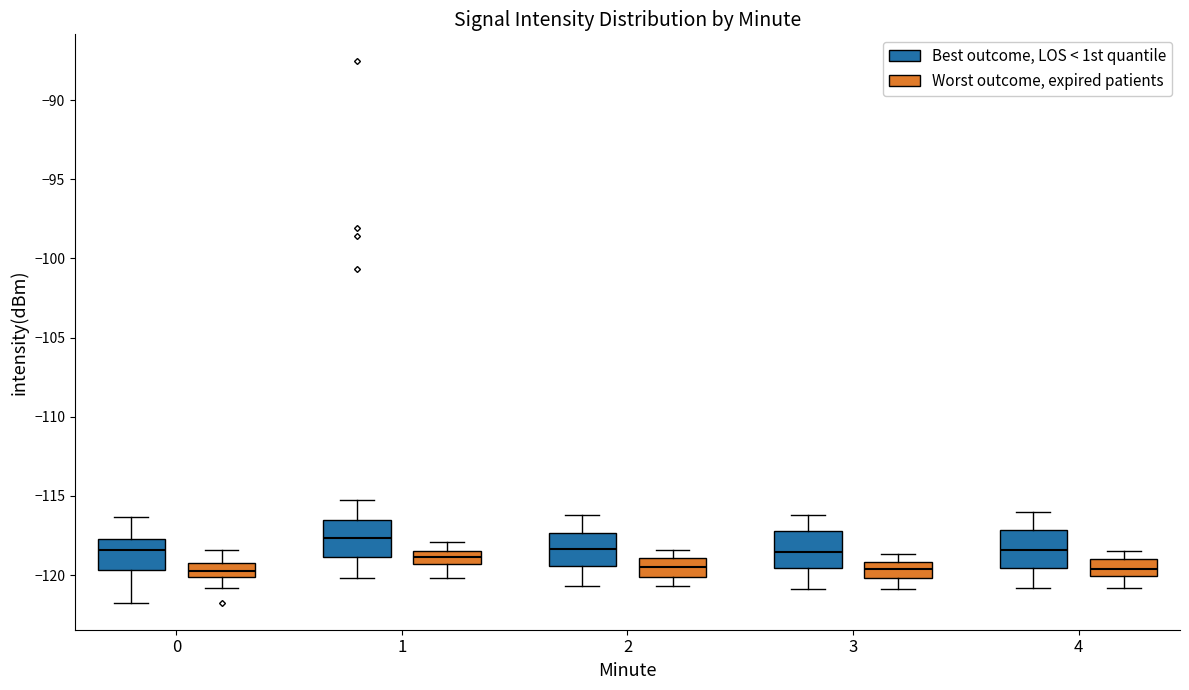

Reading left to right, transcribe this box plot: for each box, give where its median line is, the range the box spans, and where its two whiskers end, as read against the y-axis. The values are not printed on the chart, so give them approximately, as read against the axis.

0 (Best outcome, LOS < 1st quantile): median -118.5, box -119.5 to -117.5, whiskers -121.5 to -116.5
0 (Worst outcome, expired patients): median -119.5 (inside the box), box -120.0 to -119.5, whiskers -121.0 to -118.5
1 (Best outcome, LOS < 1st quantile): median -117.5, box -119.0 to -116.5, whiskers -120.0 to -115.0
1 (Worst outcome, expired patients): median -119.0, box -119.5 to -118.5, whiskers -120.0 to -118.0
2 (Best outcome, LOS < 1st quantile): median -118.5, box -119.5 to -117.5, whiskers -120.5 to -116.0
2 (Worst outcome, expired patients): median -119.5, box -120.0 to -119.0, whiskers -120.5 to -118.5
3 (Best outcome, LOS < 1st quantile): median -118.5, box -119.5 to -117.0, whiskers -121.0 to -116.0
3 (Worst outcome, expired patients): median -119.5, box -120.0 to -119.0, whiskers -121.0 to -118.5
4 (Best outcome, LOS < 1st quantile): median -118.5, box -119.5 to -117.0, whiskers -121.0 to -116.0
4 (Worst outcome, expired patients): median -119.5, box -120.0 to -119.0, whiskers -121.0 to -118.5